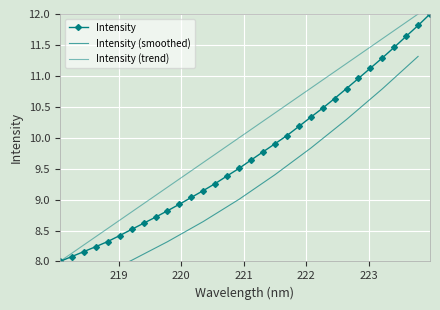

Rank the categories by value from lowest to highest.

218.0596, 218.2508, 218.442, 218.6332, 218.8244, 219.0156, 219.2067, 219.3979, 219.589, 219.7801, 219.9712, 220.1623, 220.3533, 220.5444, 220.7354, 220.9264, 221.1174, 221.3083, 221.4993, 221.6902, 221.8812, 222.0721, 222.263, 222.4538, 222.6447, 222.8355, 223.0264, 223.2172, 223.408, 223.5987, 223.7895, 223.9802